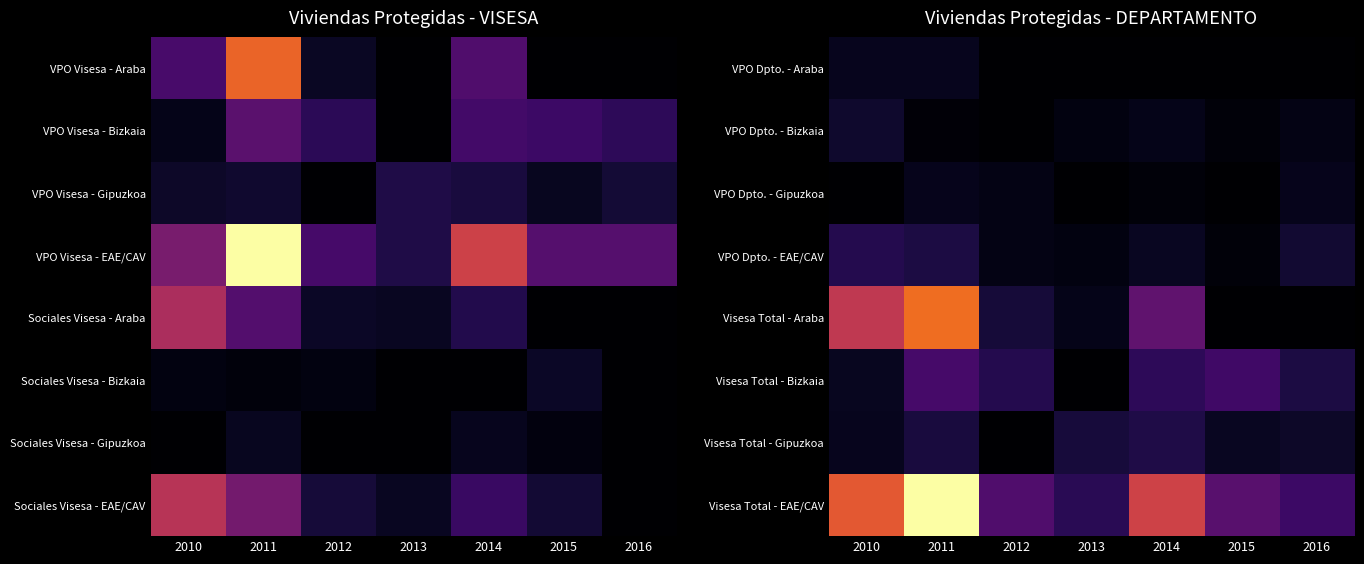

Reading left to right, extract all data points from this chart.

VPO Dpto. - Araba: 2010=94	2011=90	2012=0	2013=0	2014=0	2015=0	2016=0
VPO Dpto. - Bizkaia: 2010=143	2011=26	2012=0	2013=52	2014=78	2015=28	2016=63
VPO Dpto. - Gipuzkoa: 2010=0	2011=87	2012=64	2013=0	2014=30	2015=0	2016=88
VPO Dpto. - EAE/CAV: 2010=237	2011=203	2012=64	2013=52	2014=108	2015=28	2016=151
Visesa Total - Araba: 2010=896	2011=1187	2012=174	2013=80	2014=485	2015=0	2016=0
Visesa Total - Bizkaia: 2010=100	2011=374	2012=237	2013=0	2014=270	2015=342	2016=204
Visesa Total - Gipuzkoa: 2010=94	2011=188	2012=0	2013=178	2014=212	2015=108	2016=126
Visesa Total - EAE/CAV: 2010=1090	2011=1749	2012=411	2013=258	2014=967	2015=450	2016=330